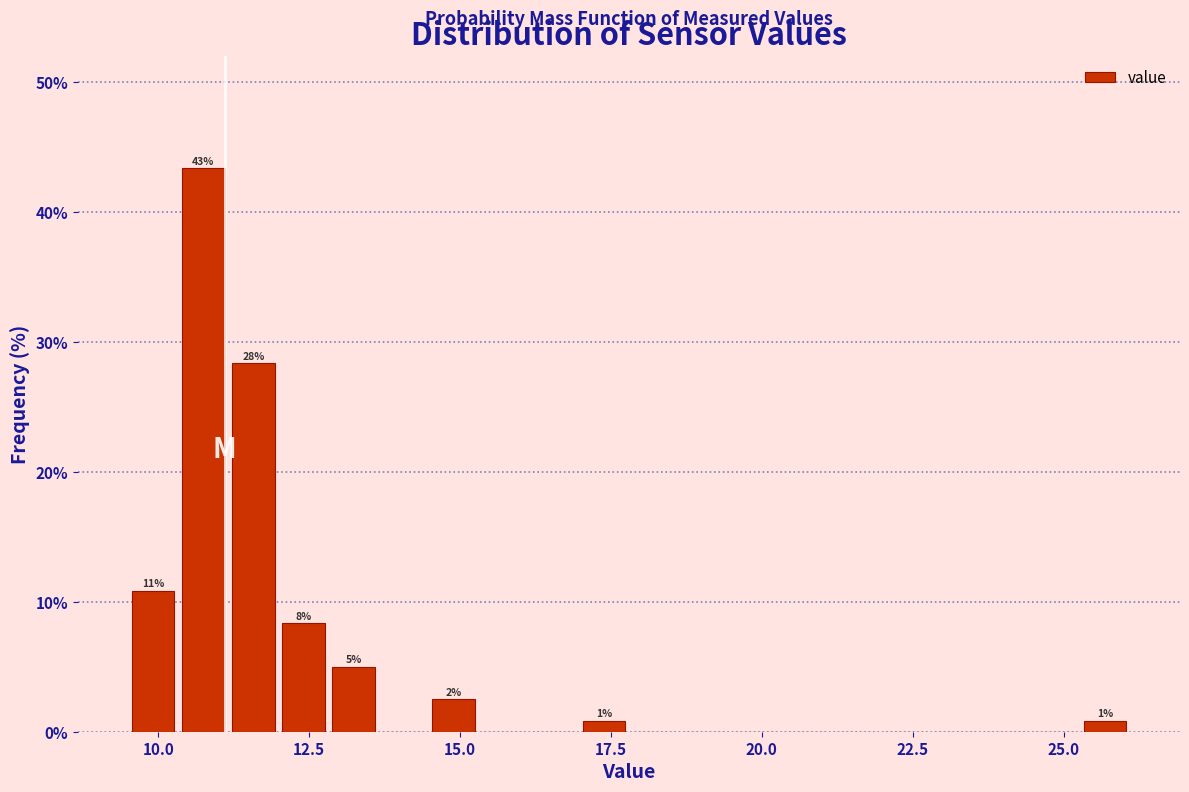

Read against the x-axis, roughly where is the centre of the tallest bar?

10.5